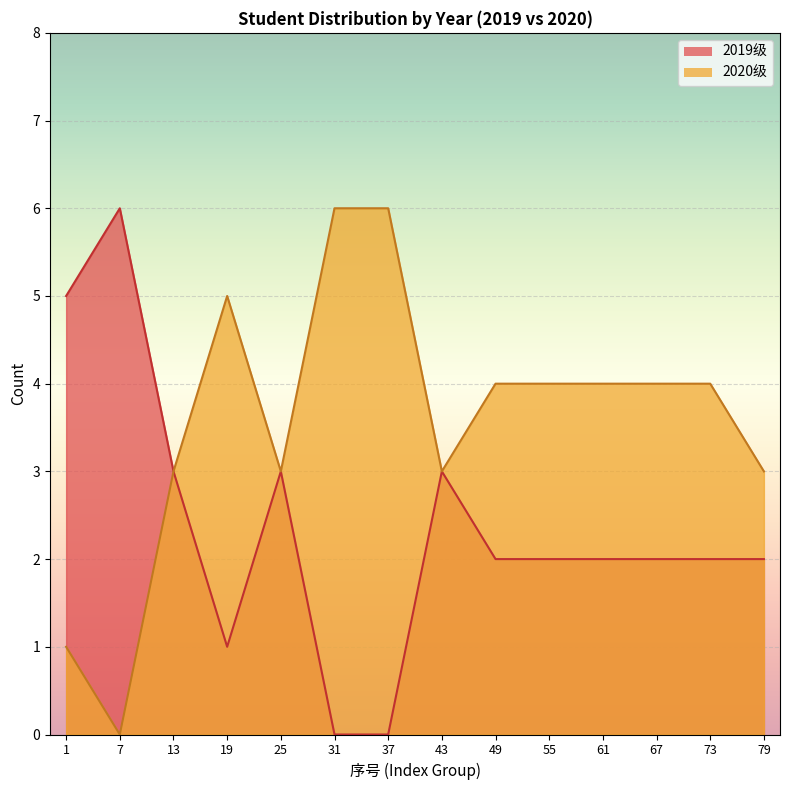

True or false: 2019级 and 2020级 intersect in this chart.

False